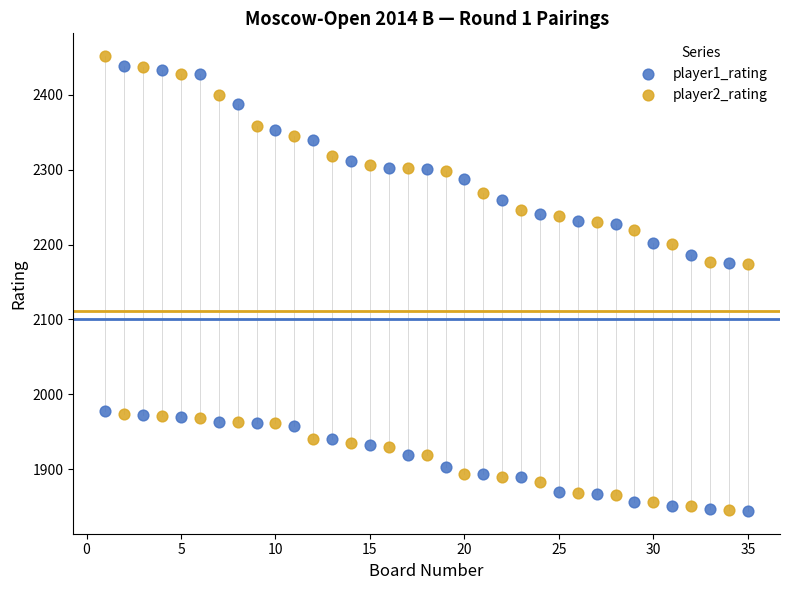

What is the X range (max minus min) for the scatter plot?

34